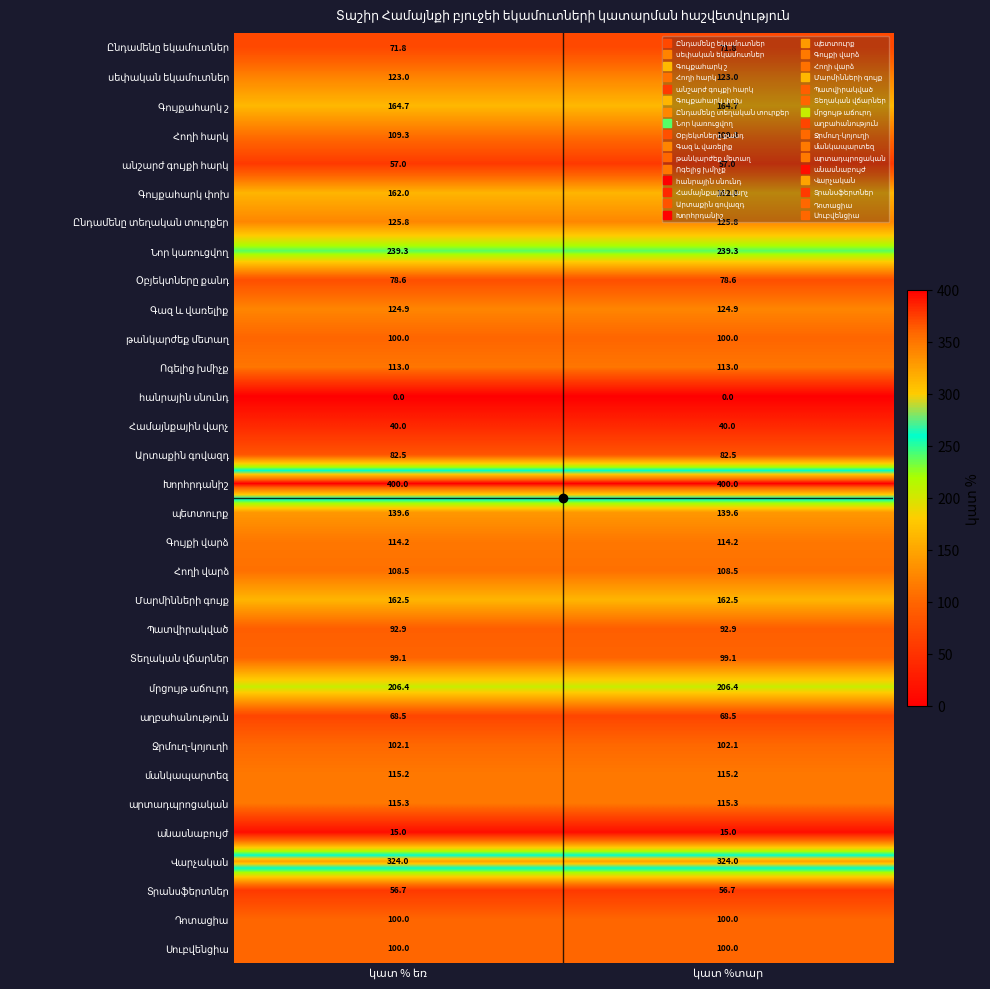

What is the greatest value displayed?

400.0